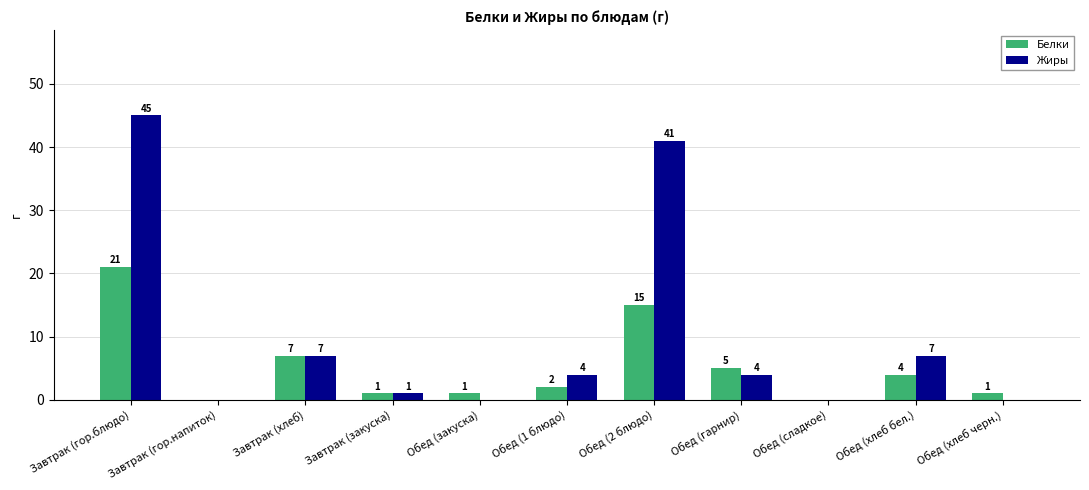

What is the sum of all Белки values?

57